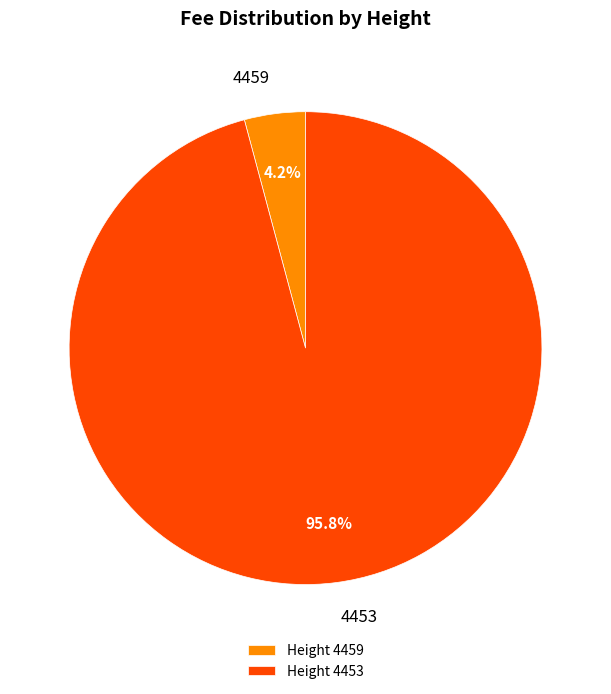

To the nearest percent, what percentage of the pie is 4459?

4%